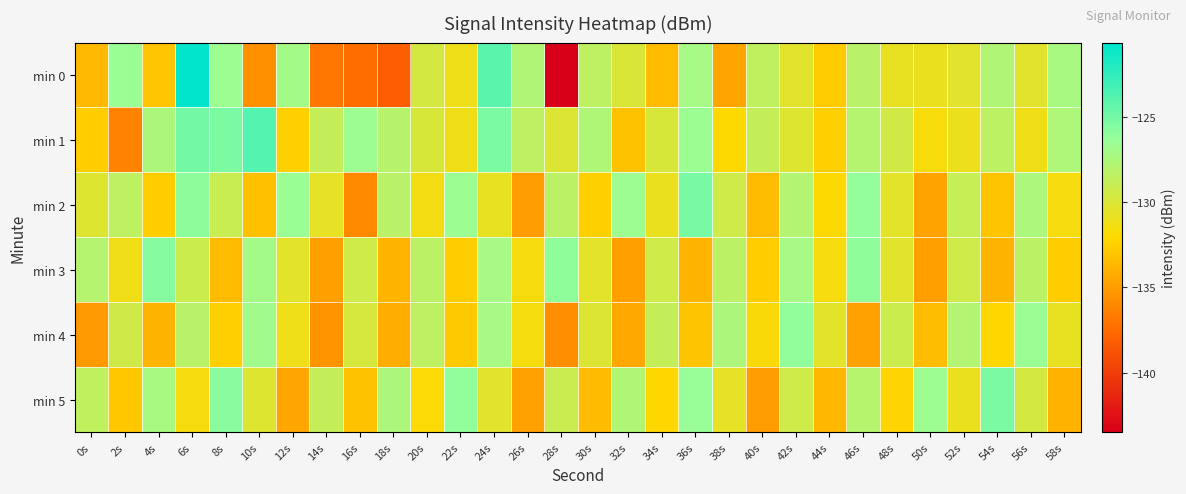

Which series has the widest spread of values?

min 0